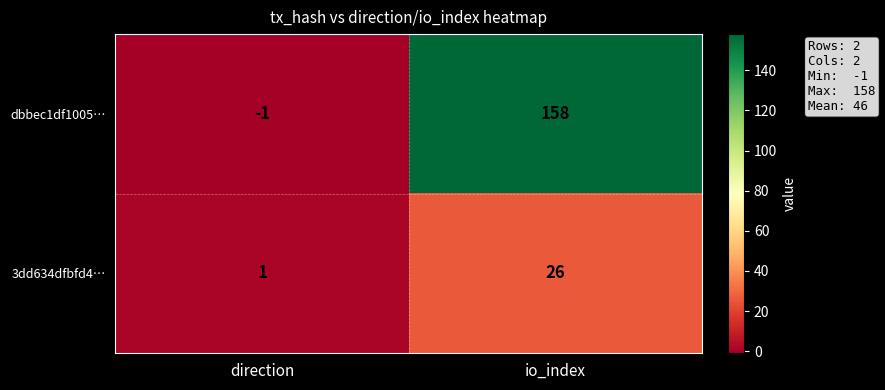

Where is dbbec1df1005… nearest to the value 78?

direction